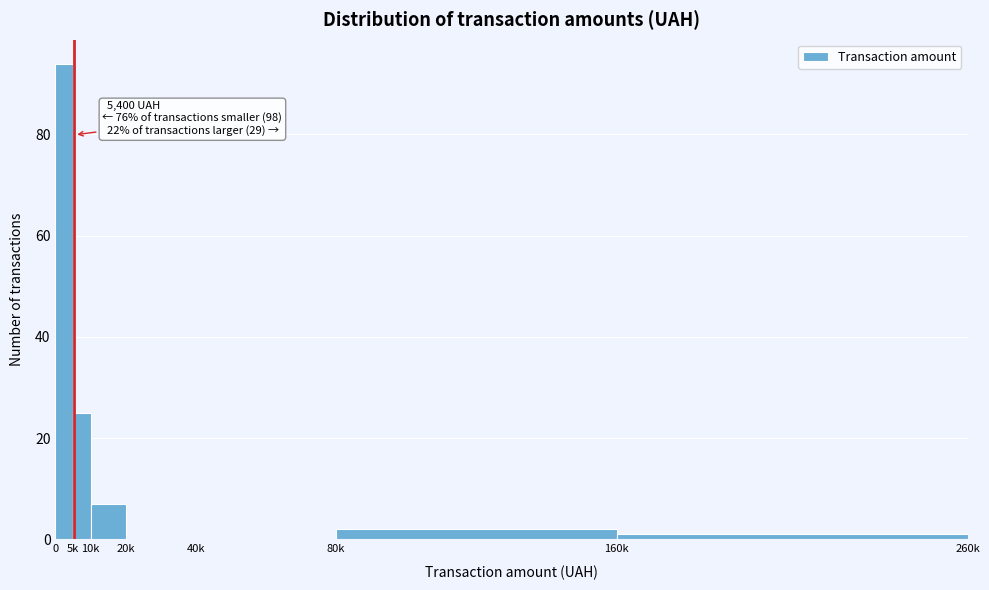

Reading right to left, transcribe all the data shown in this chart.

160k=1	80k=2	40k=0	20k=0	10k=7	5k=25	0=94